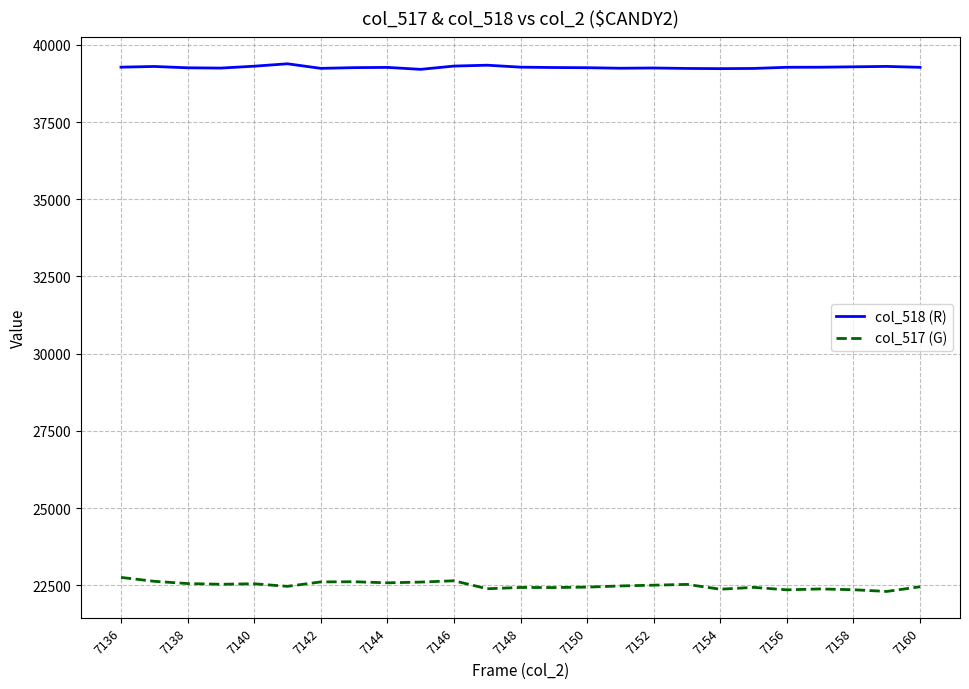

True or false: col_518 (R) and col_517 (G) cross at least once.

False